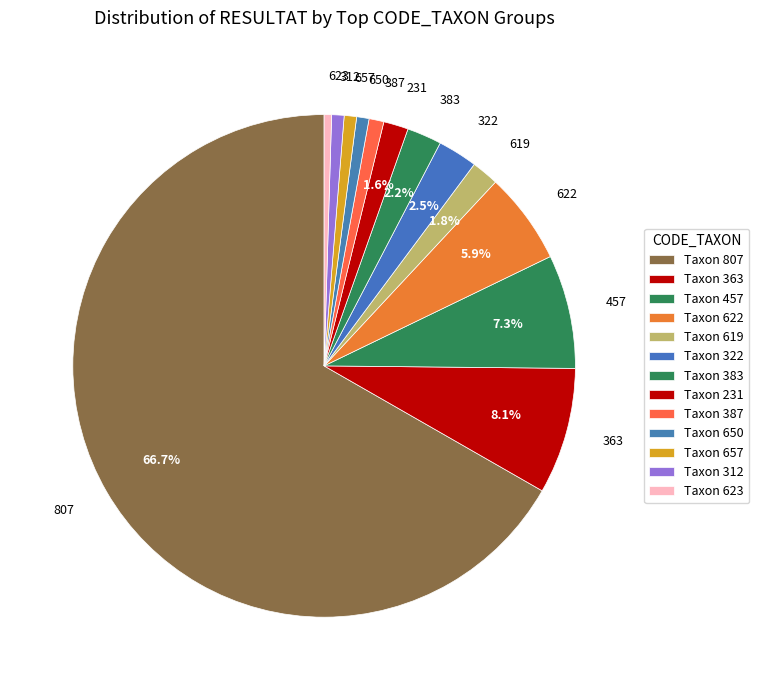

To the nearest percent, what portion does 650 represent?

1%